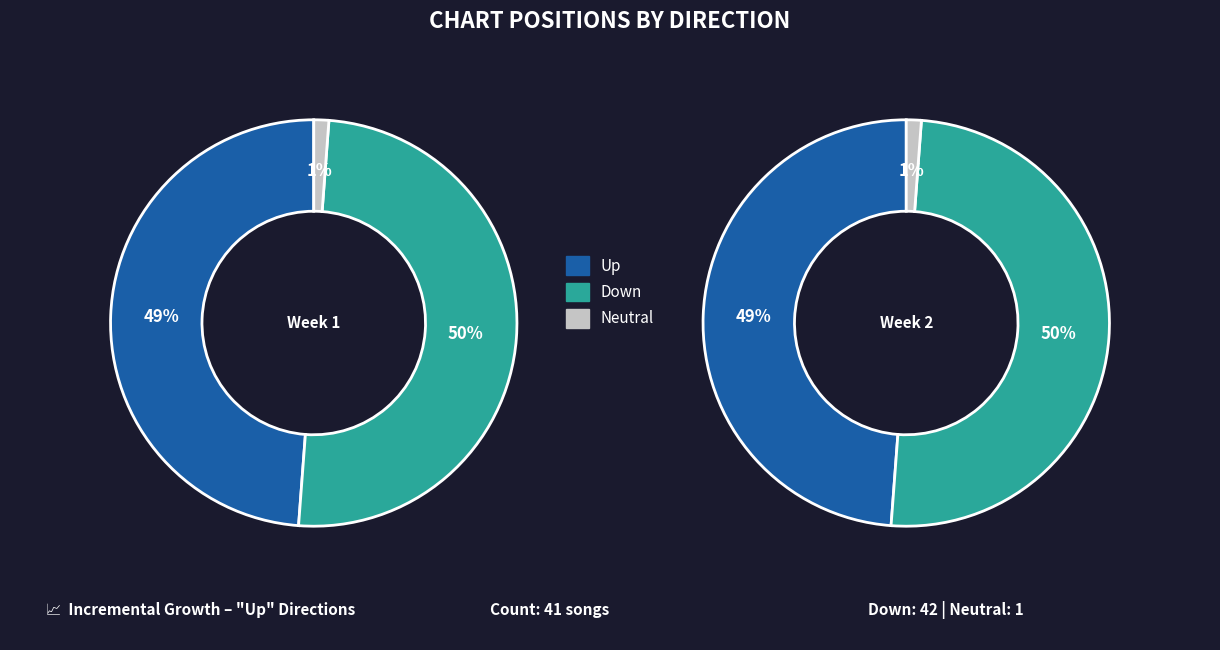

What percentage is NOT represented by up?

51.2%